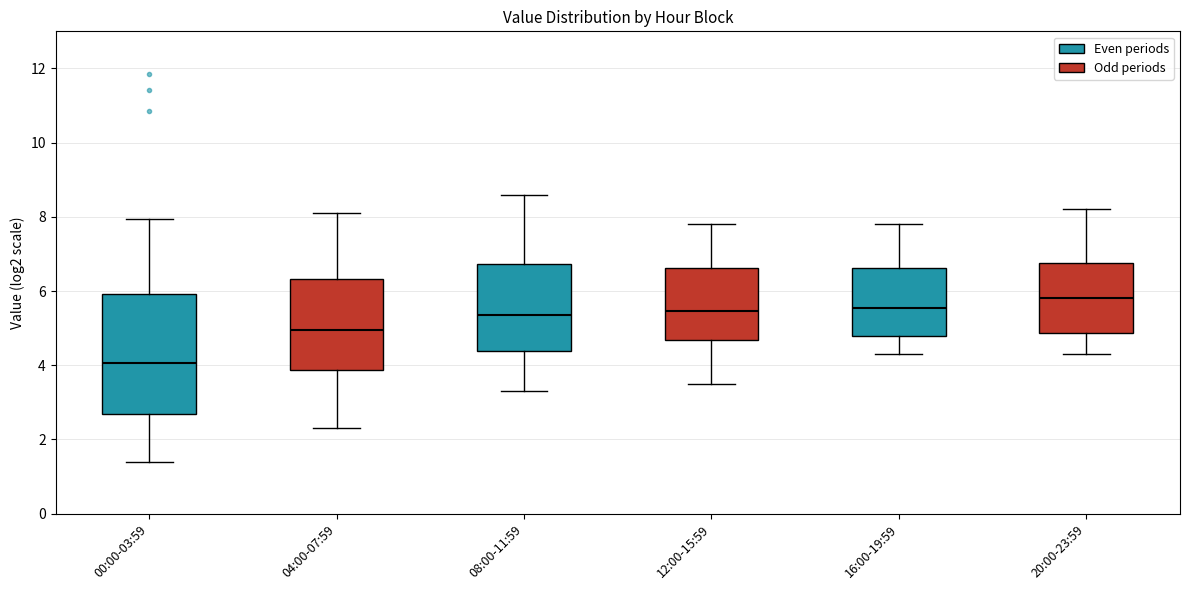

Reading left to right, read every box against the y-axis: the position of its median line, the range the box covers, and the ends of its whiskers. The values are not printed on the chart, so give them approximately, as read against the axis.

00:00-03:59: median 4.0, box 2.8 to 6.0, whiskers 1.4 to 8.0
04:00-07:59: median 5.0, box 3.8 to 6.4, whiskers 2.4 to 8.2
08:00-11:59: median 5.4, box 4.4 to 6.8, whiskers 3.4 to 8.6
12:00-15:59: median 5.4, box 4.6 to 6.6, whiskers 3.6 to 7.8
16:00-19:59: median 5.6, box 4.8 to 6.6, whiskers 4.4 to 7.8
20:00-23:59: median 5.8, box 4.8 to 6.8, whiskers 4.4 to 8.2